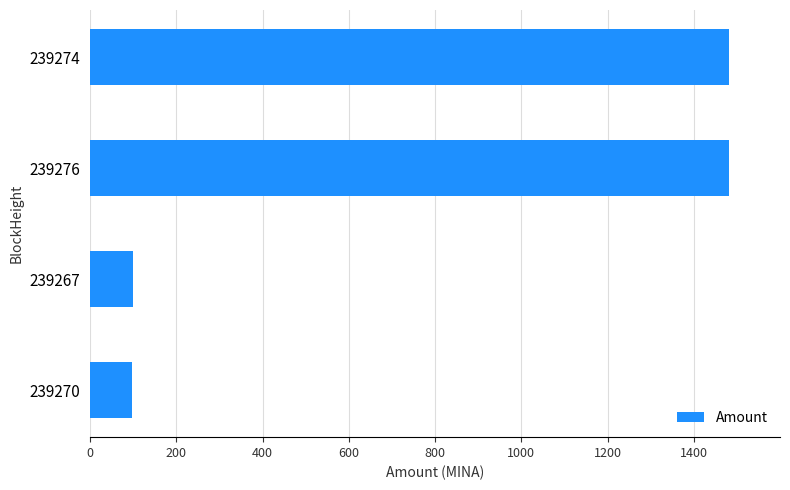

What is the greatest value displayed?

1481.4